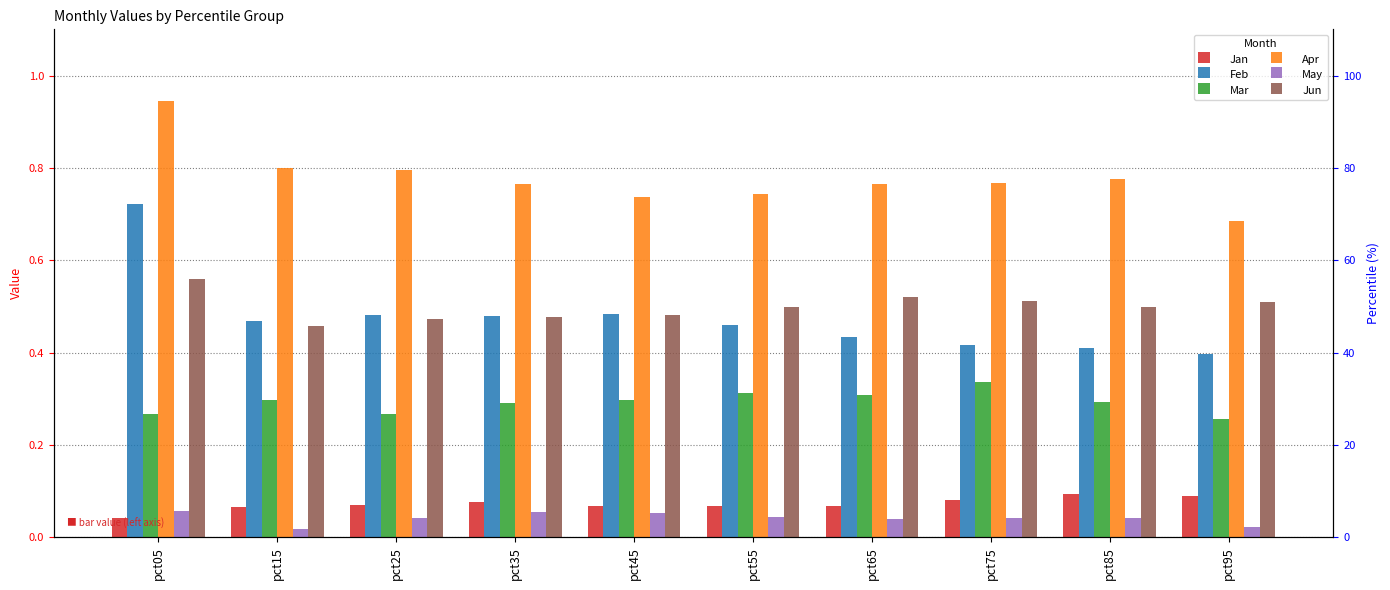

At which category is the sum across all series the highest?

pct05